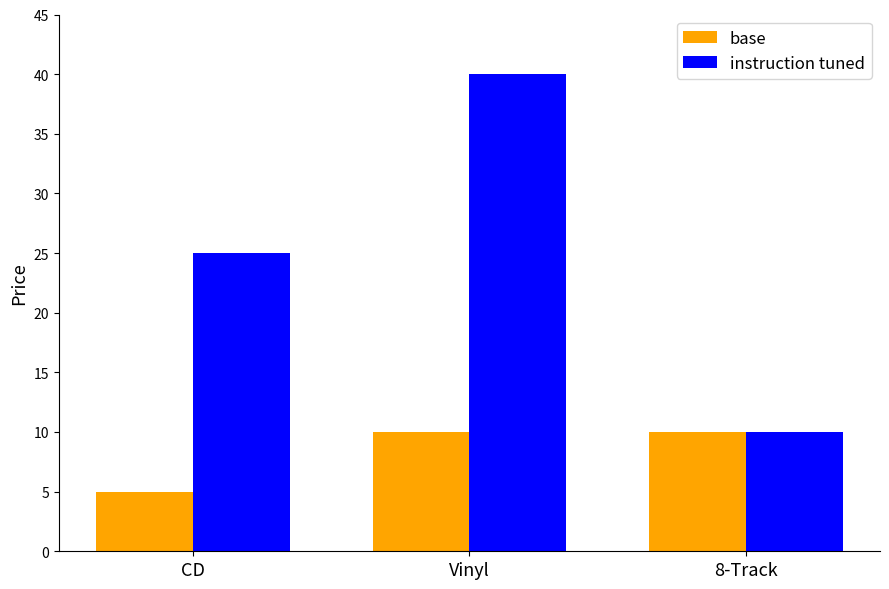

What is the sum of the instruction tuned values at CD and Vinyl?

65.0